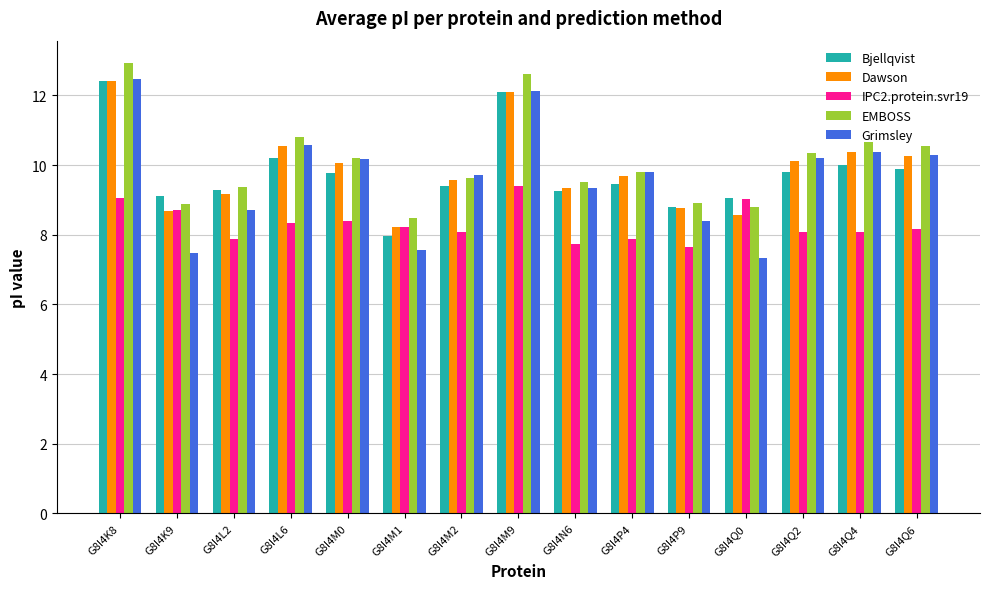

How many data points in IPC2.protein.svr19 are above 8?

11